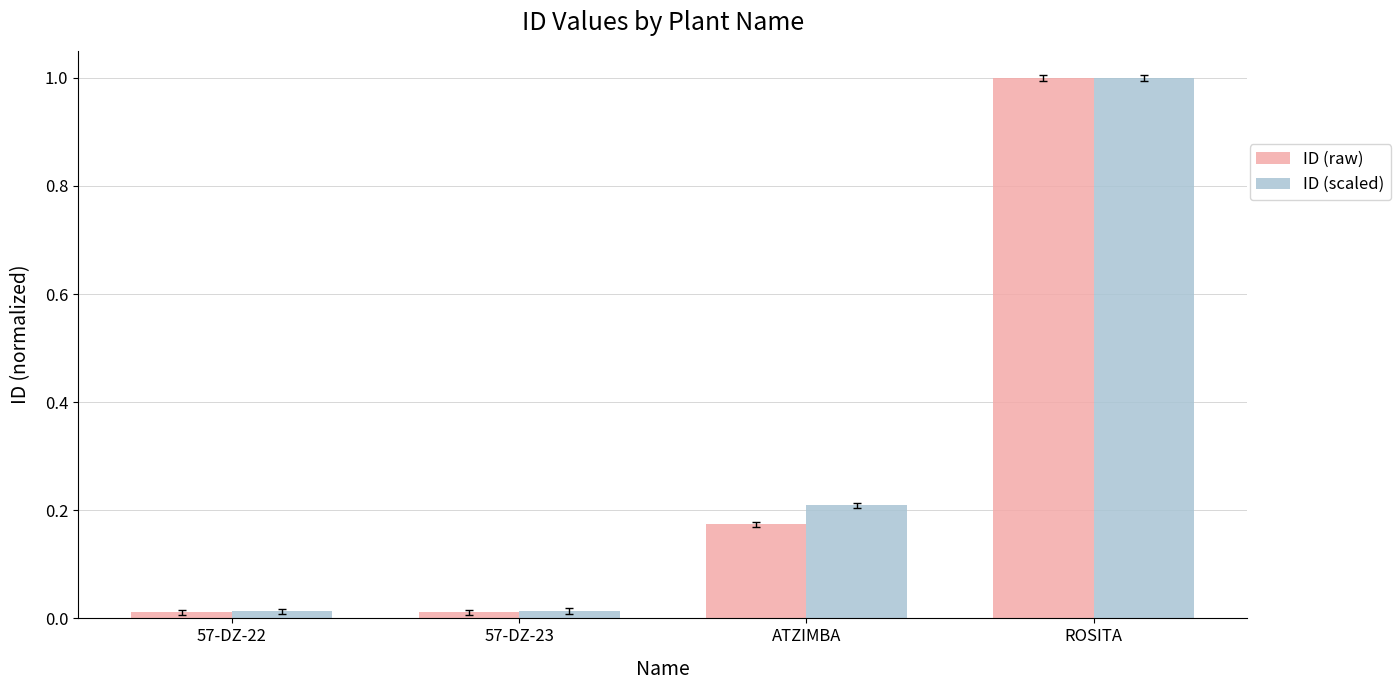

What is the average value of the ID (scaled) series?

0.3